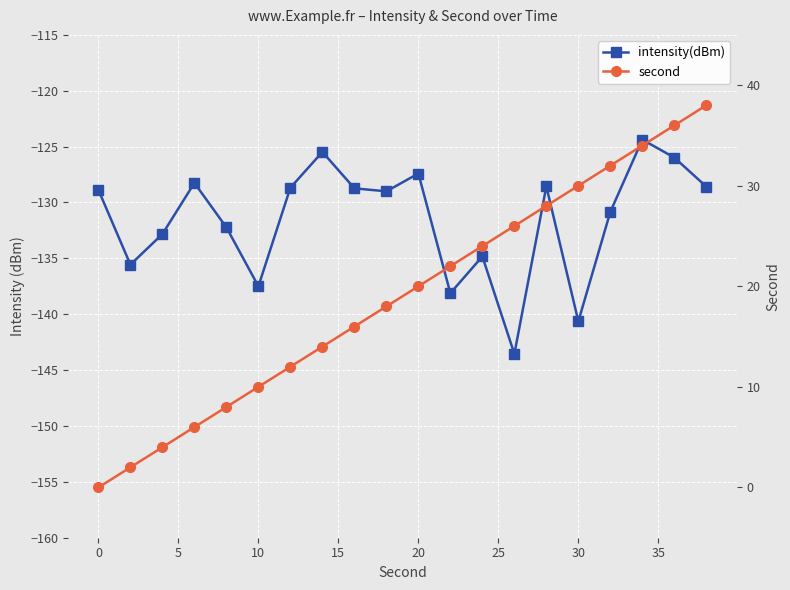

True or false: intensity(dBm) and second intersect in this chart.

False